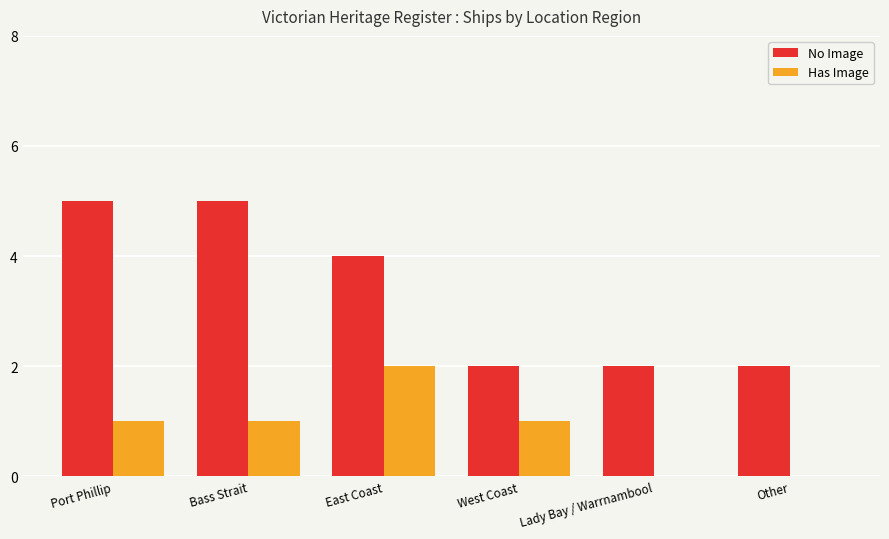

What is the sum of all No Image values?

20